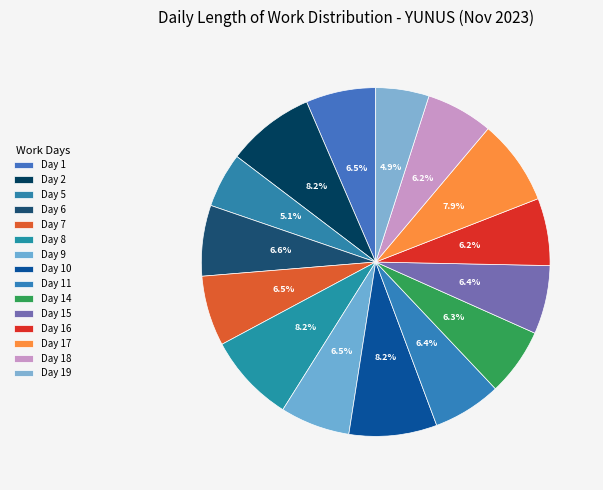

Count the number of slices in the pie.

15